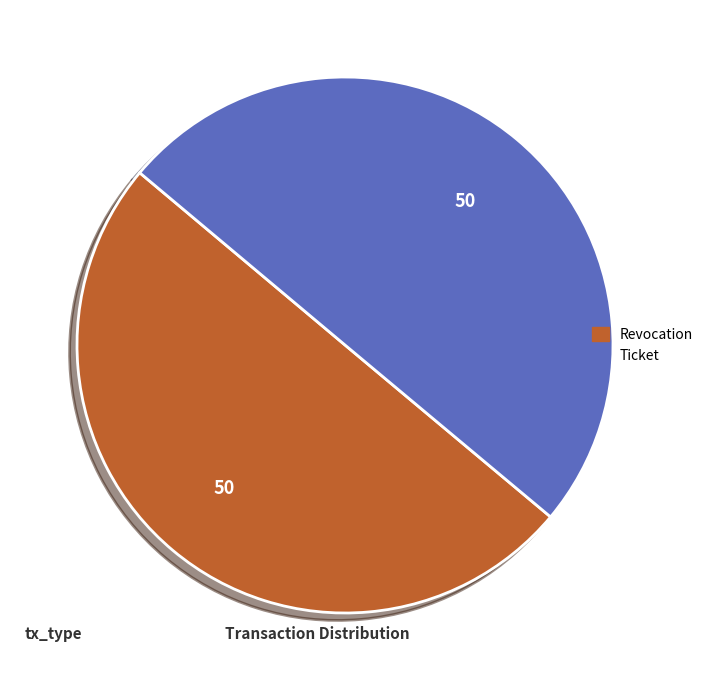

Do Ticket and Revocation together represent more than half of the pie?

Yes